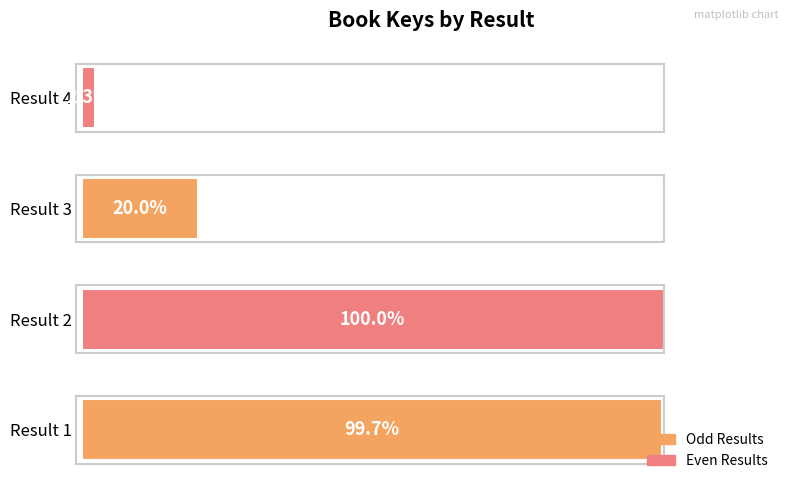

Between Result 3 and Result 1, which is larger?

Result 1